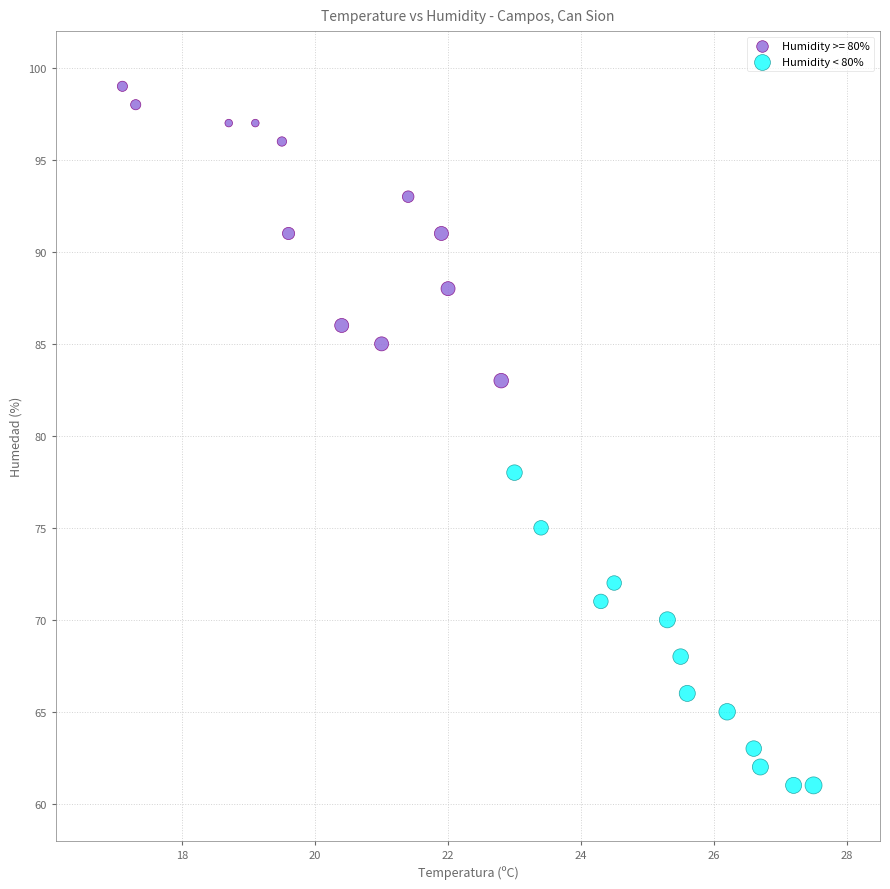

Which series contains the highest Y value?

Humidity >= 80%